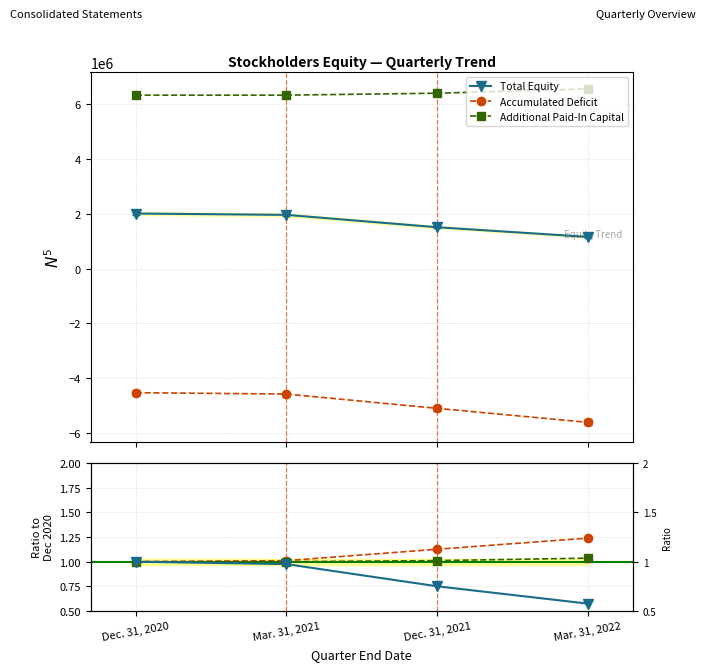

What is the difference between the maximum and minimum values in the Total Equity series?

854184